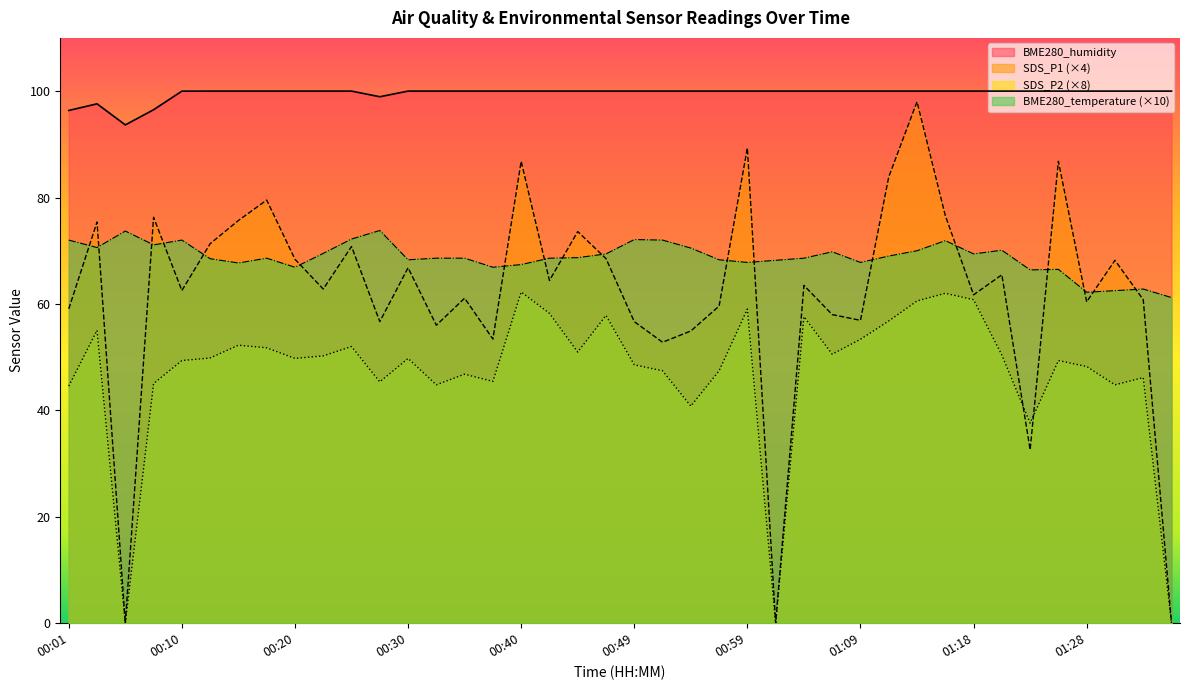

Is it true that BME280_temperature equals 25.7 at 00:57?

False